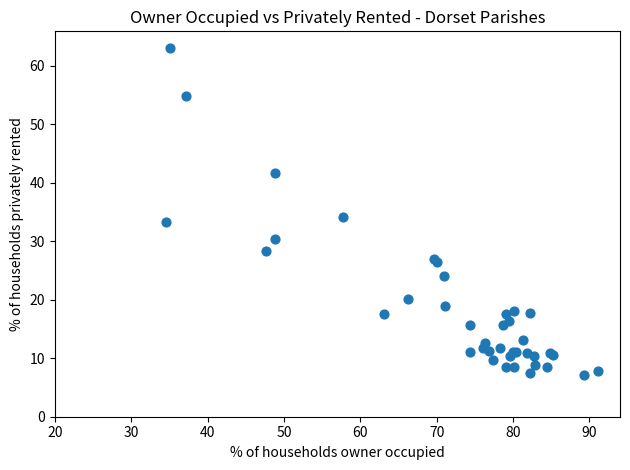

What Y value in the scatter plot is closest to 35?

34.1